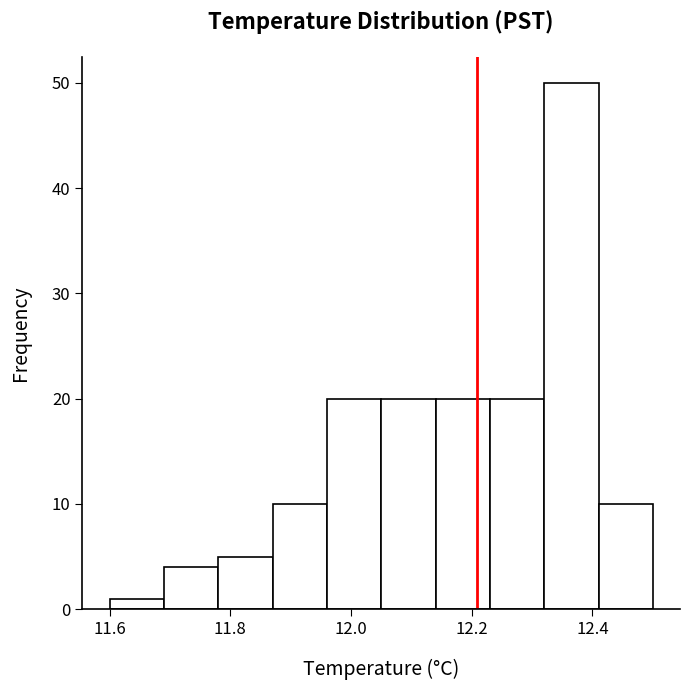

How tall is the bar that spans 12.14 to 12.23 on the x-axis? Neither the bar edges nor the heights are printed on the chart, so give them approximately, as read against the axes.

20